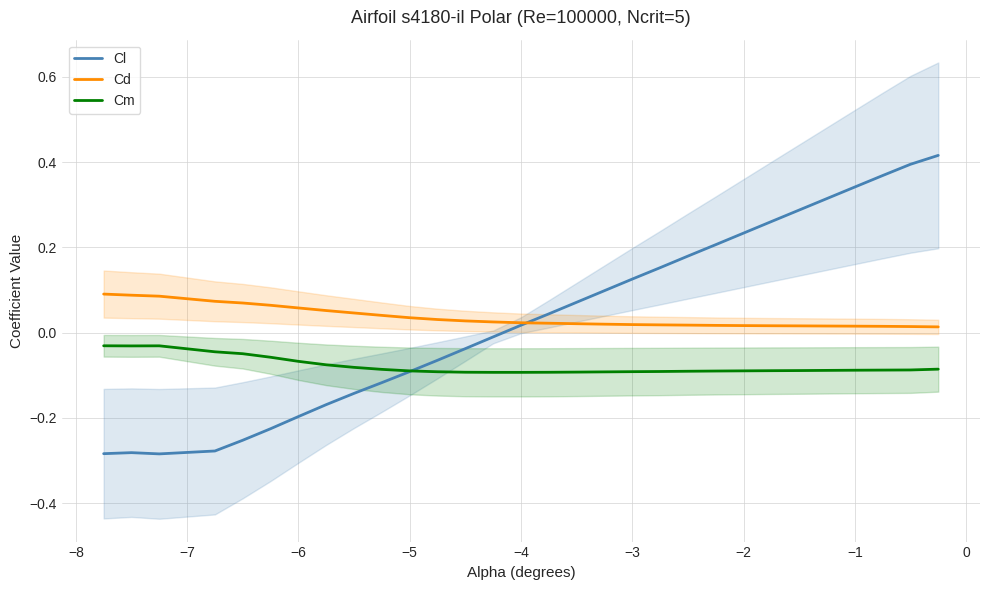

Which series has the widest spread of values?

Cl